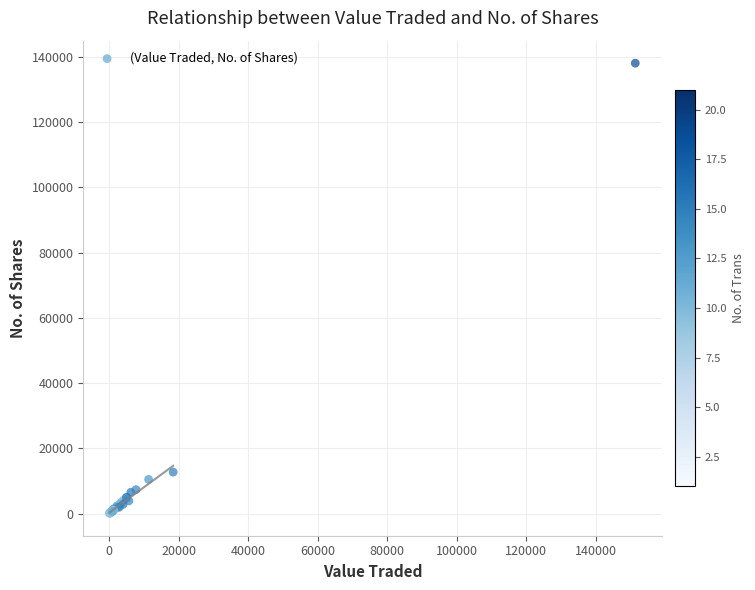

What Y value in the scatter plot is closest to 69066?

12720